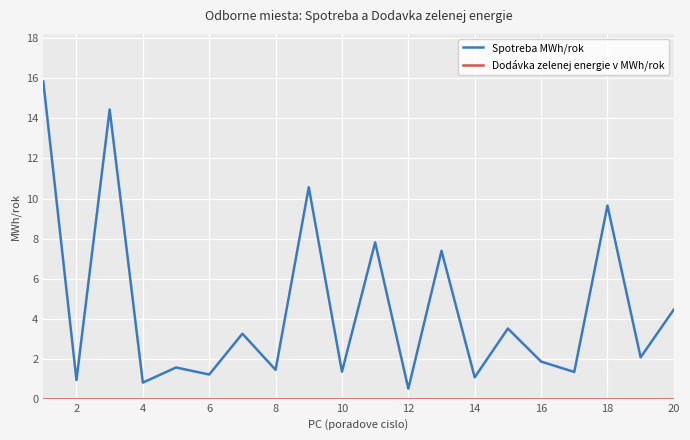

Which series has the largest total across all categories?

Spotreba MWh/rok